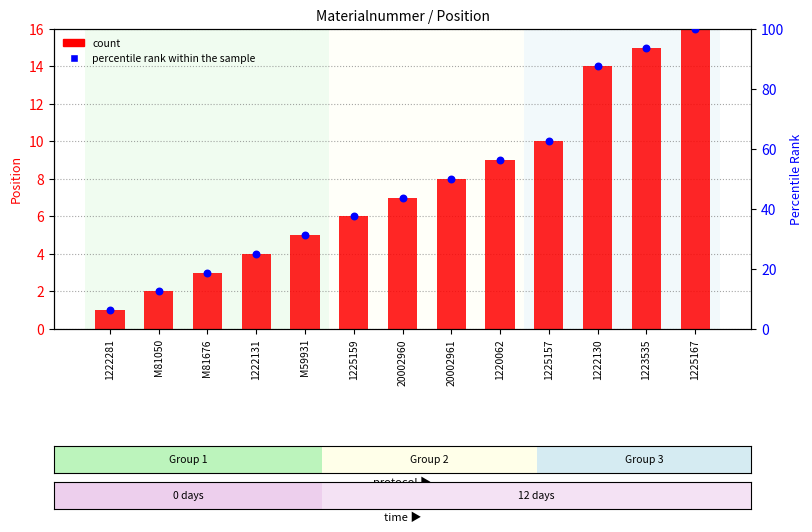

Which series reaches the minimum Y coordinate?

count